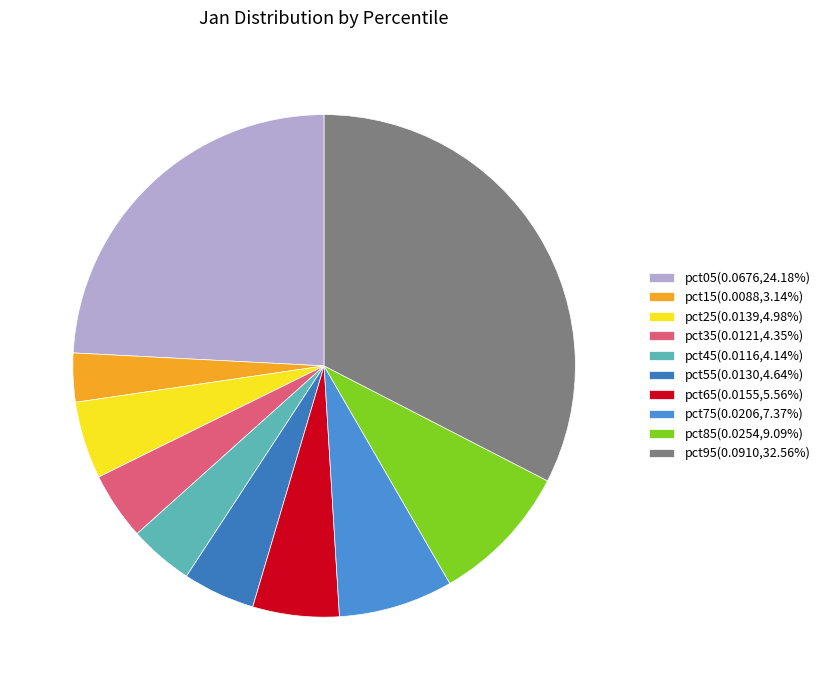

True or false: pct35 accounts for 11% of the total.

False